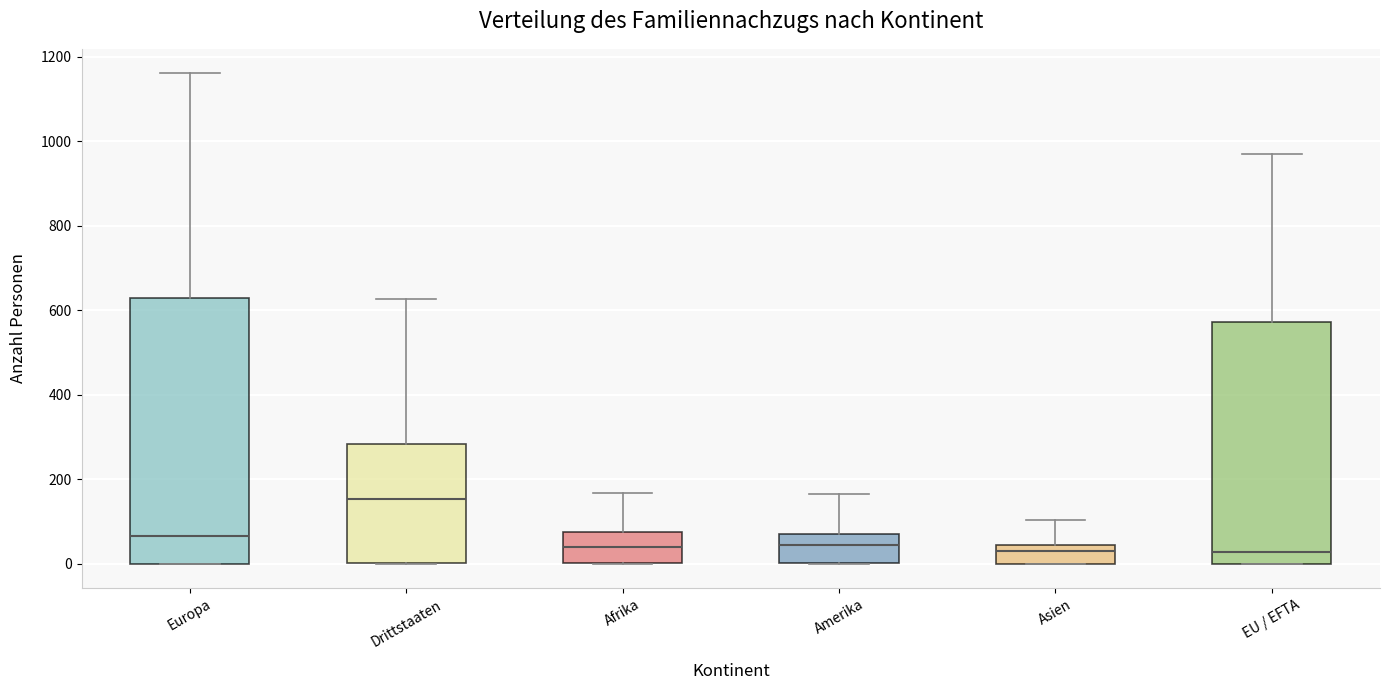

Reading left to right, read every box against the y-axis: the position of its median line, the range the box covers, and the ends of its whiskers. The values are not printed on the chart, so give them approximately, as read against the axis.

Europa: median 60, box 0 to 620, whiskers 0 to 1160
Drittstaaten: median 160, box 0 to 280, whiskers 0 to 620
Afrika: median 40, box 0 to 80, whiskers 0 to 160
Amerika: median 40, box 0 to 60, whiskers 0 to 160
Asien: median 20, box 0 to 40, whiskers 0 to 100
EU / EFTA: median 20, box 0 to 580, whiskers 0 to 980